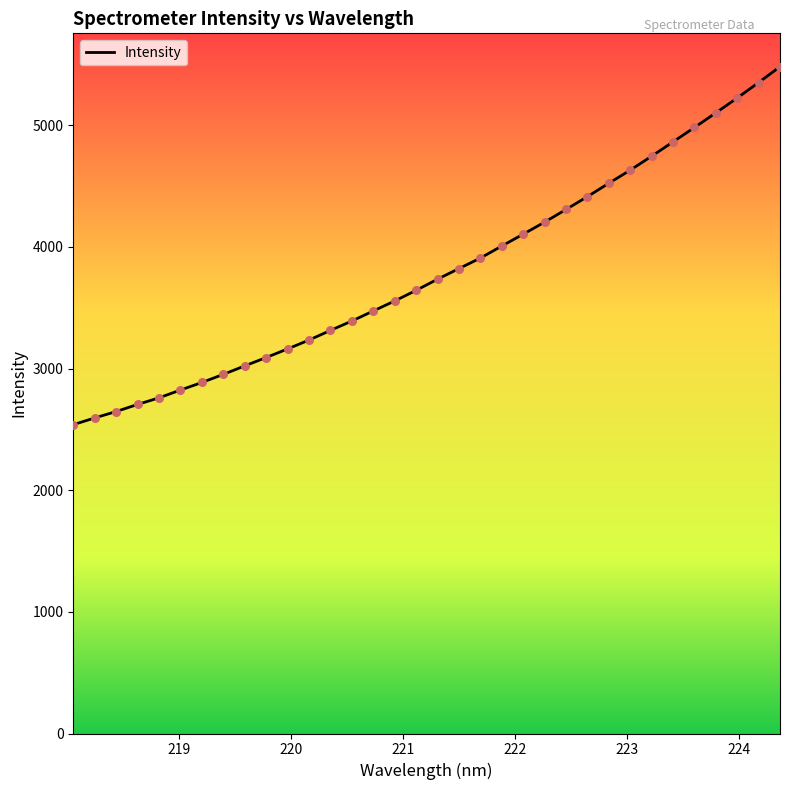

What is the greatest value displayed?

5482.6